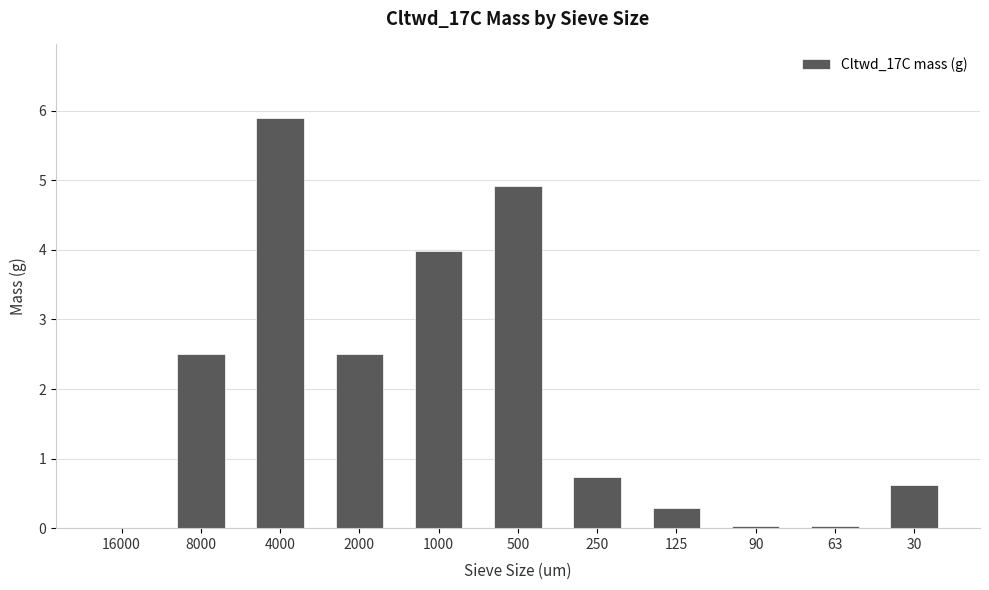

Read the value at 1000.

4.0